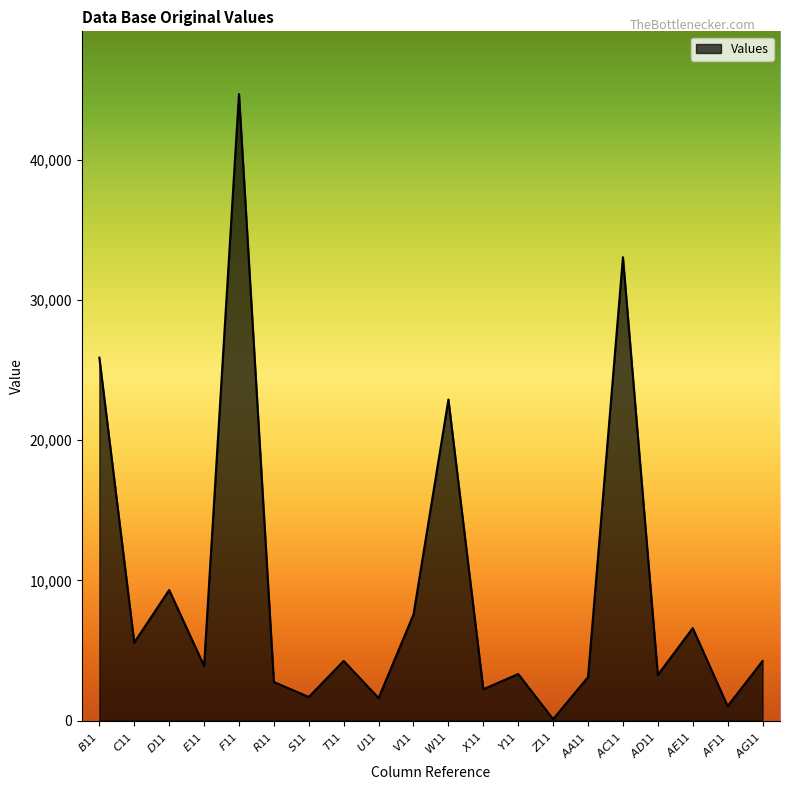

True or false: the data shows 2063.2 at $AG$11.

False